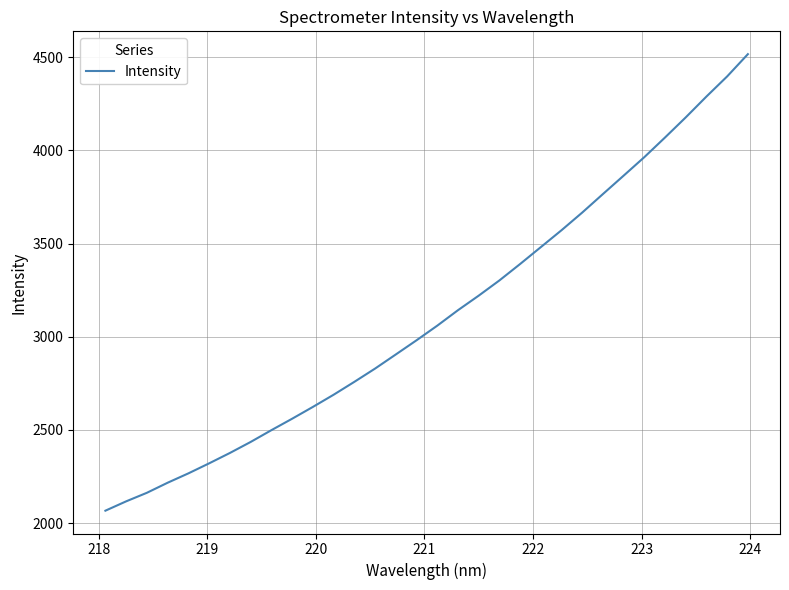

What is the difference between the maximum and minimum values?

2449.9